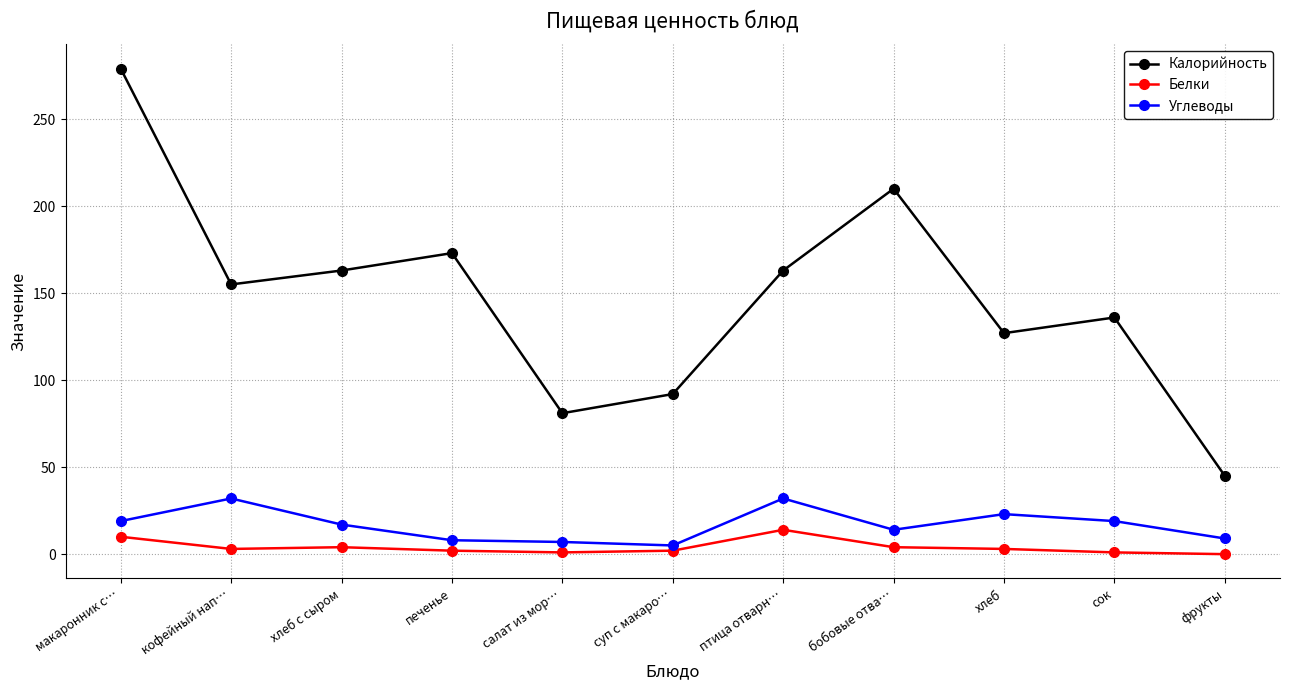

Rank the series by their maximum value, from highest to lowest.

Калорийность, Углеводы, Белки